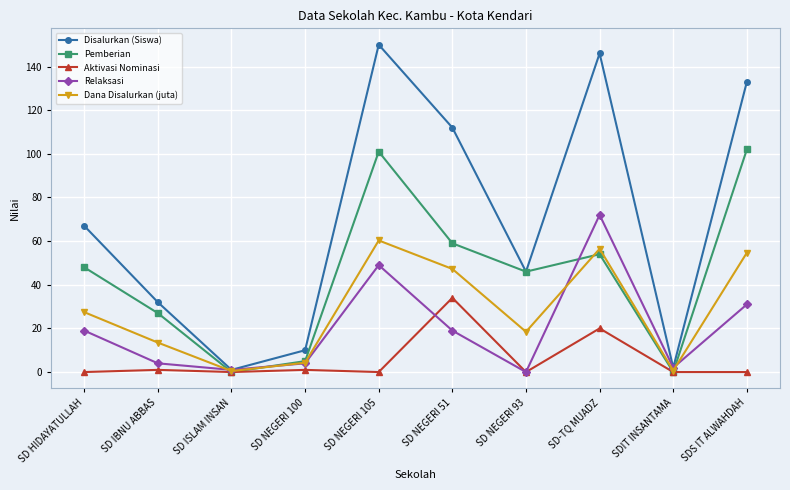

Where is the first local minimum for Dana Disalurkan (juta)?

SD ISLAM INSAN